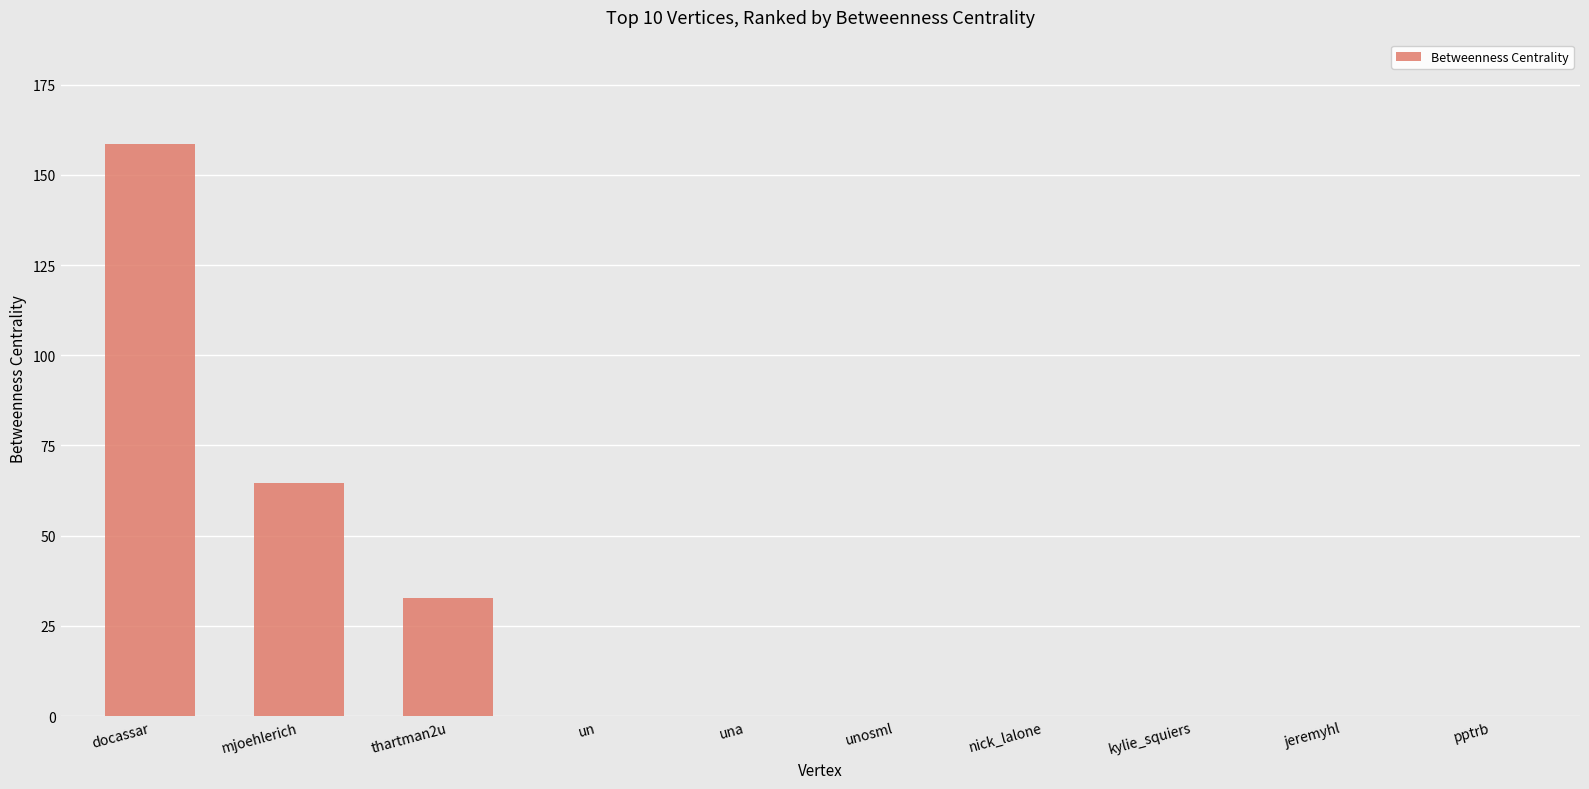

Reading left to right, transcribe all the data shown in this chart.

158.7	64.7	32.7	0.0	0.0	0.0	0.0	0.0	0.0	0.0